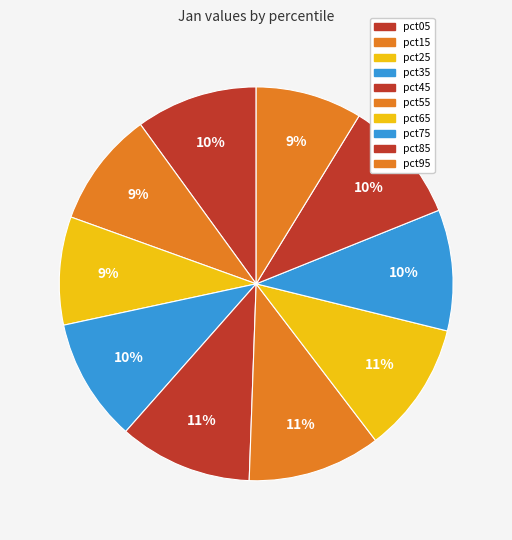

To the nearest percent, what is the difference between the pct85 and pct45 slice percentages?

1%